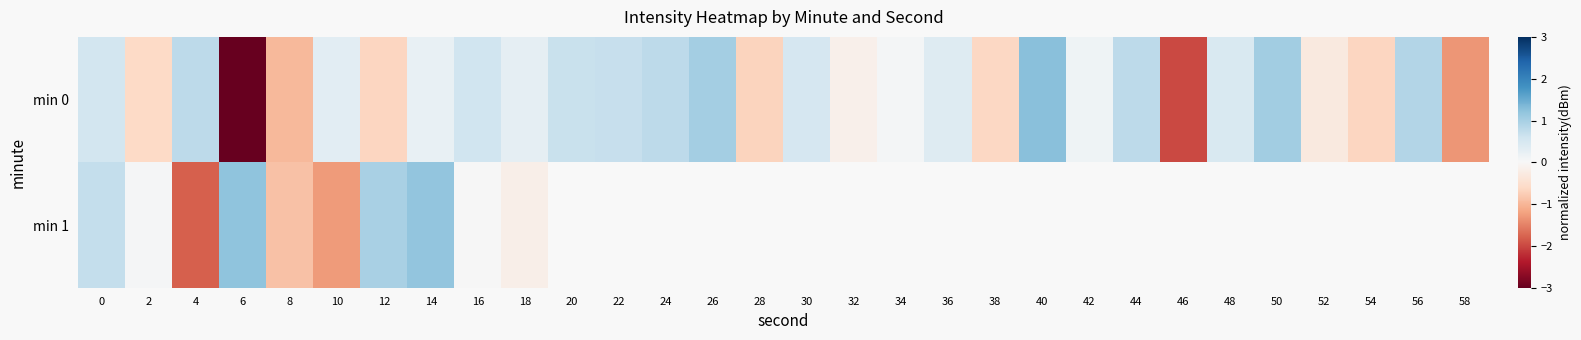

The value of min 0 at 26 is 1.3. True or false?

False